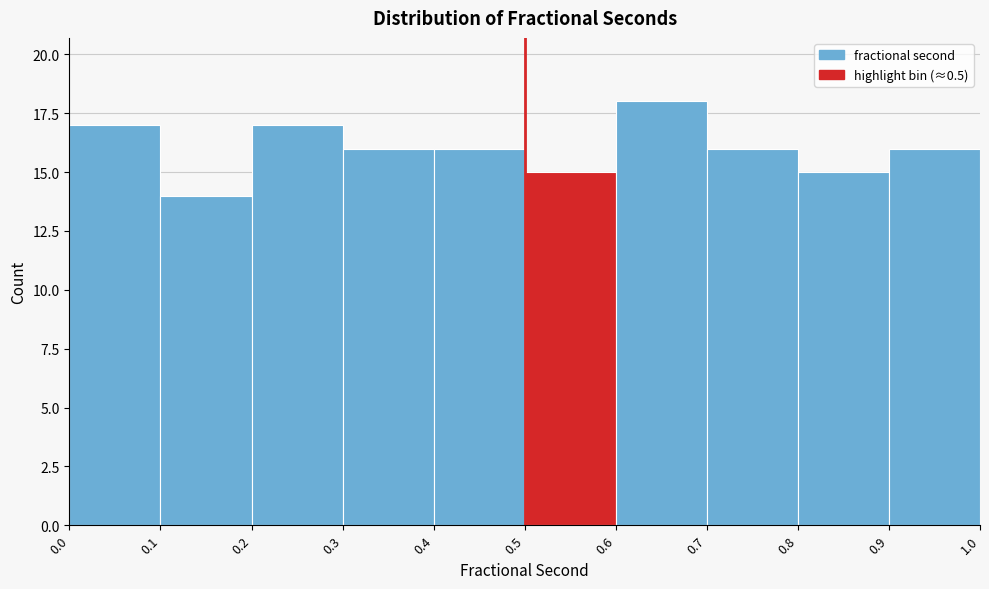

Which range on the x-axis has the tallest bar?

0.6 to 0.7